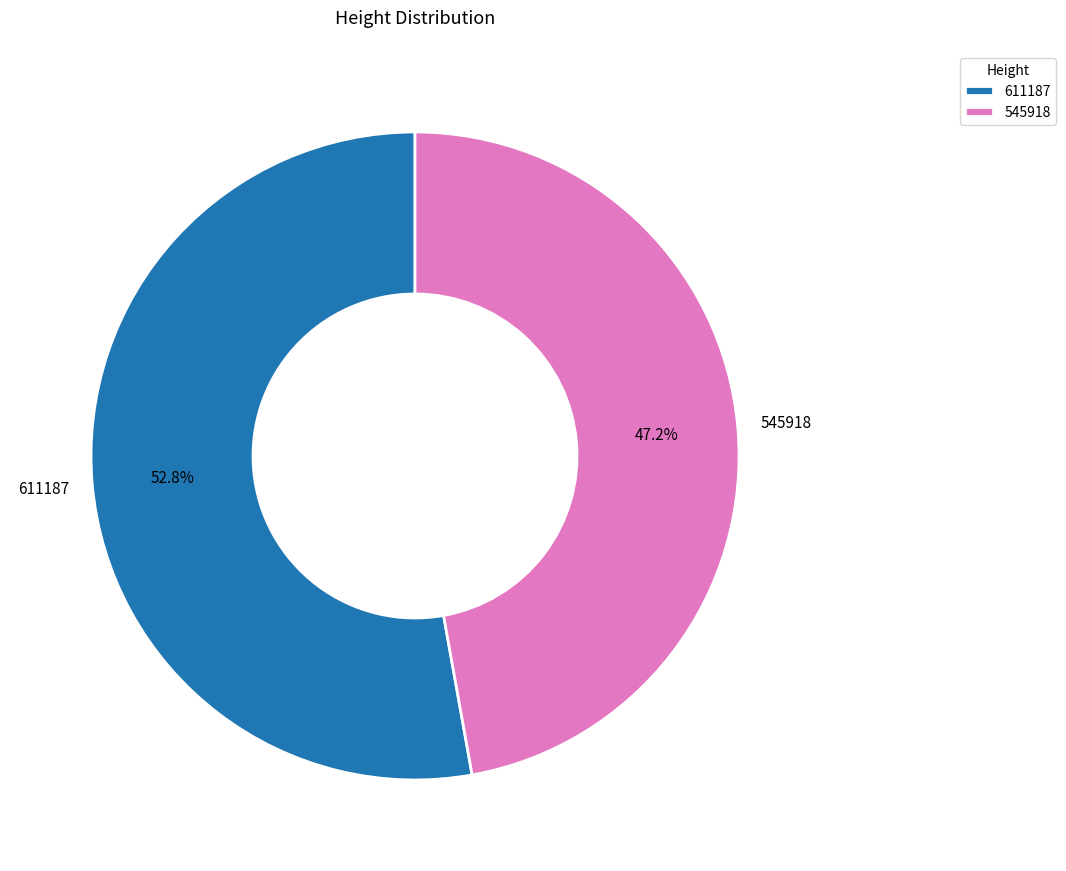

How many segments does this pie chart have?

2